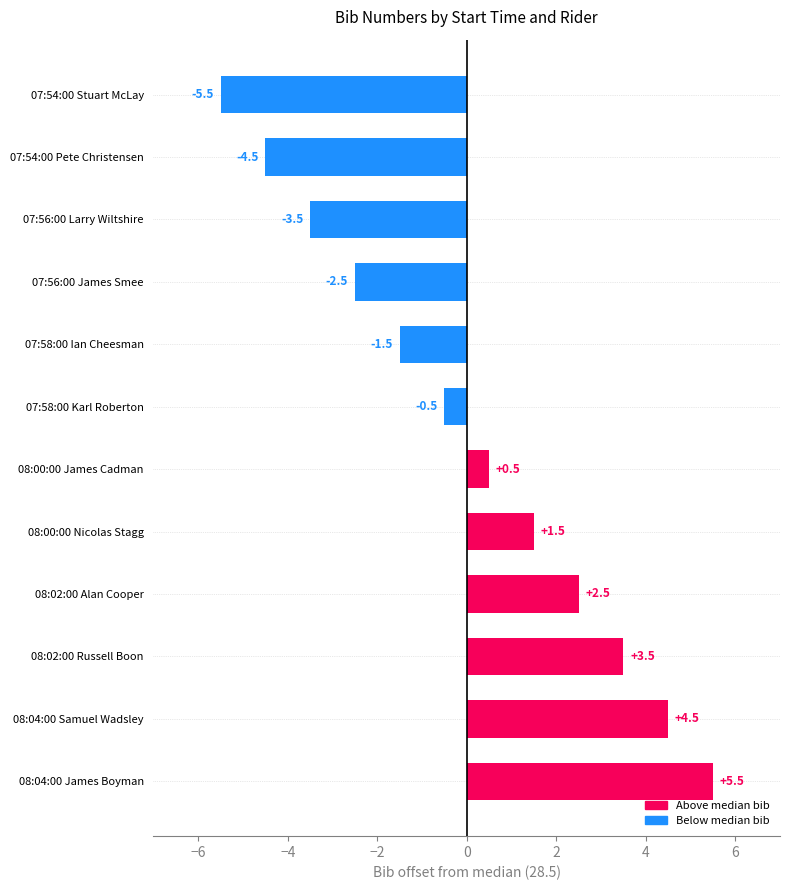

What is the sum of the values at 08:02:00 Alan Cooper and 08:04:00 James Boyman?

8.0